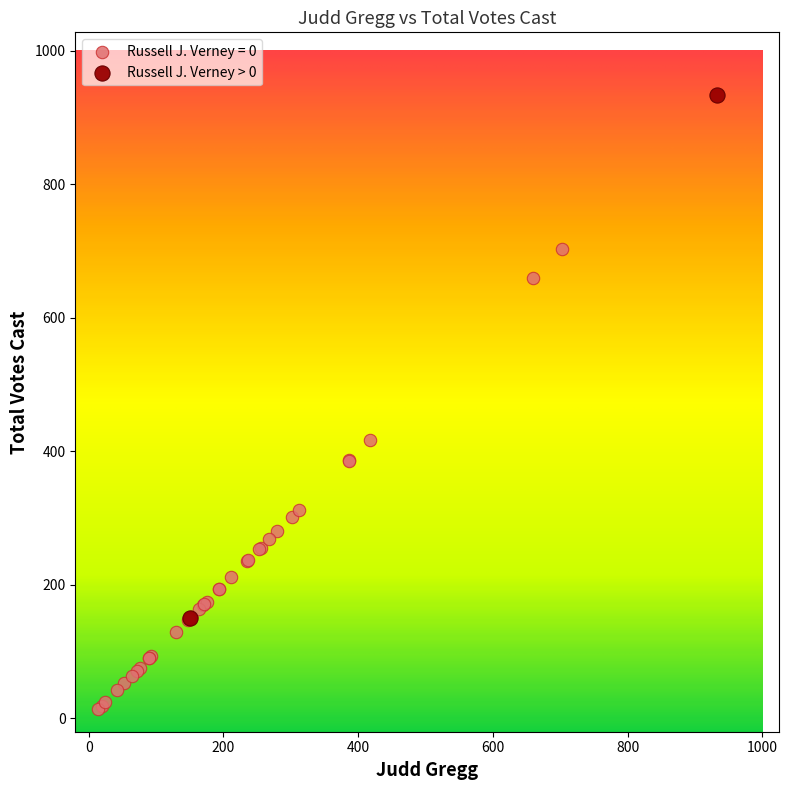

What are all the series names shown in the legend?

Russell J. Verney = 0, Russell J. Verney > 0